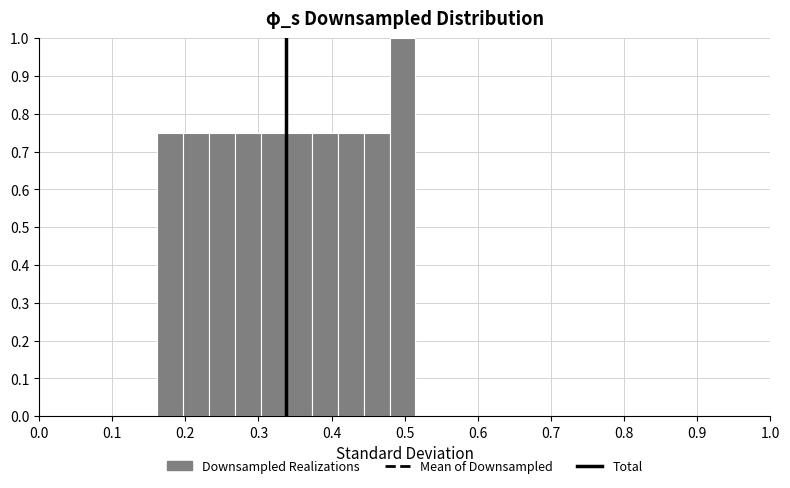

Around what value on the x-axis is the tallest bar? Give the approximate position of its centre, as read against the axis.

0.50